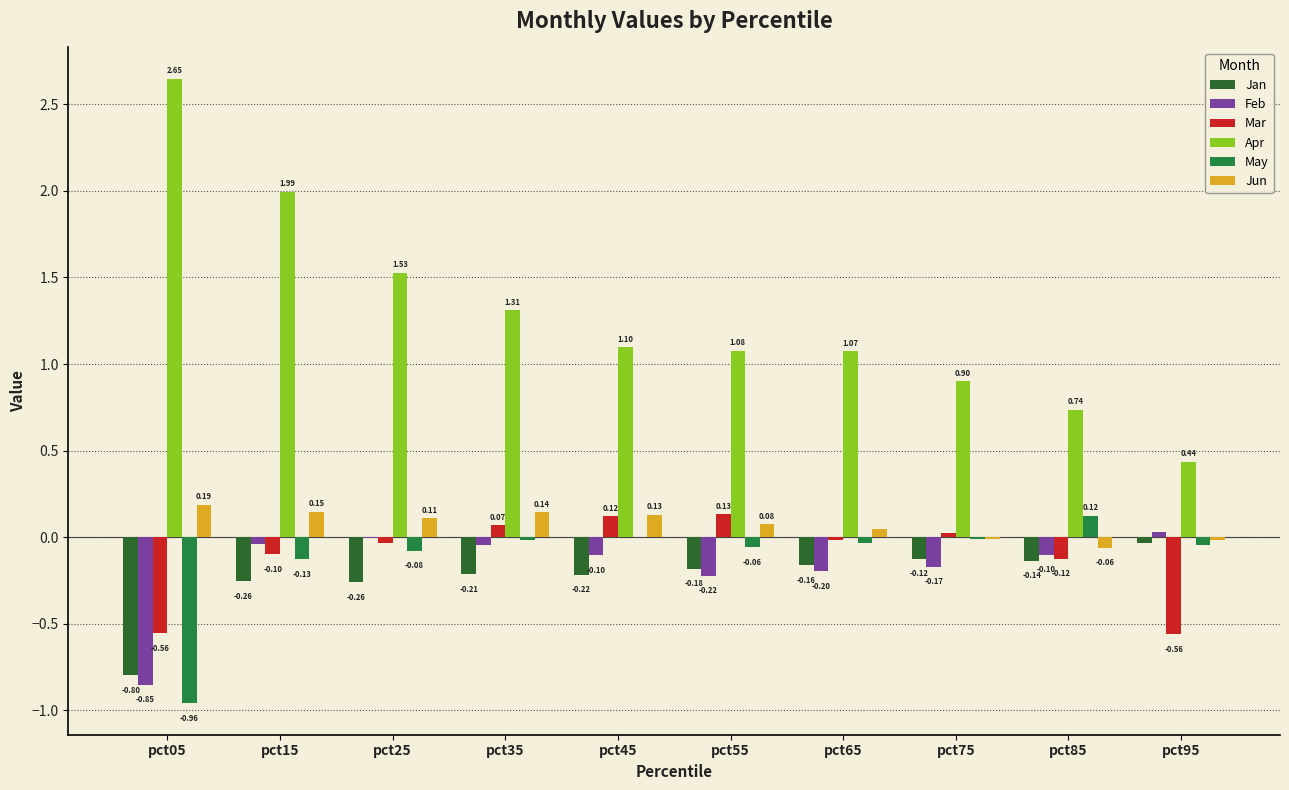

How many data points does each series have?

10